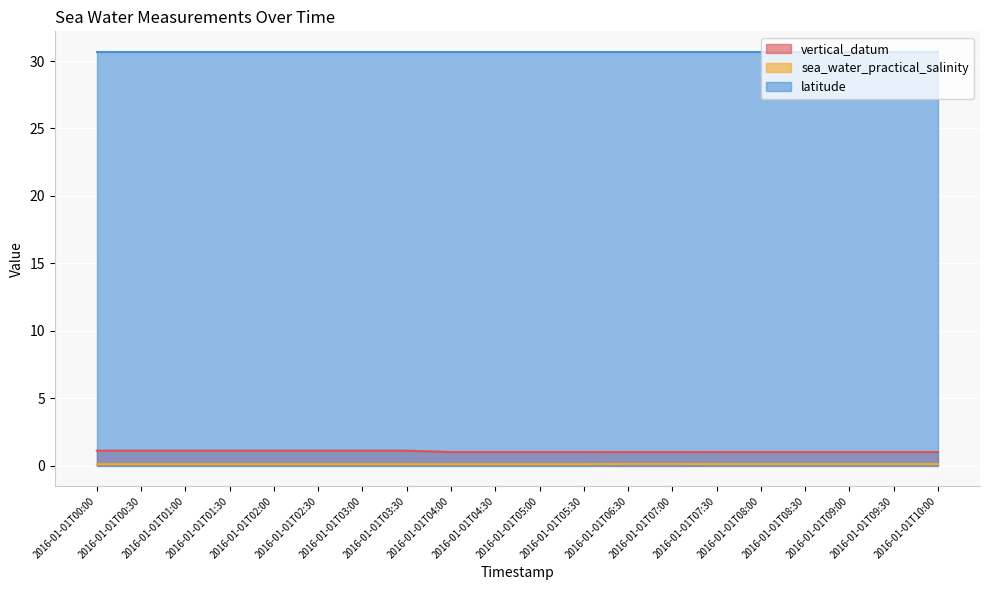

Which series changed the most between 2016-01-01T08:00 and 2016-01-01T09:00?

vertical_datum